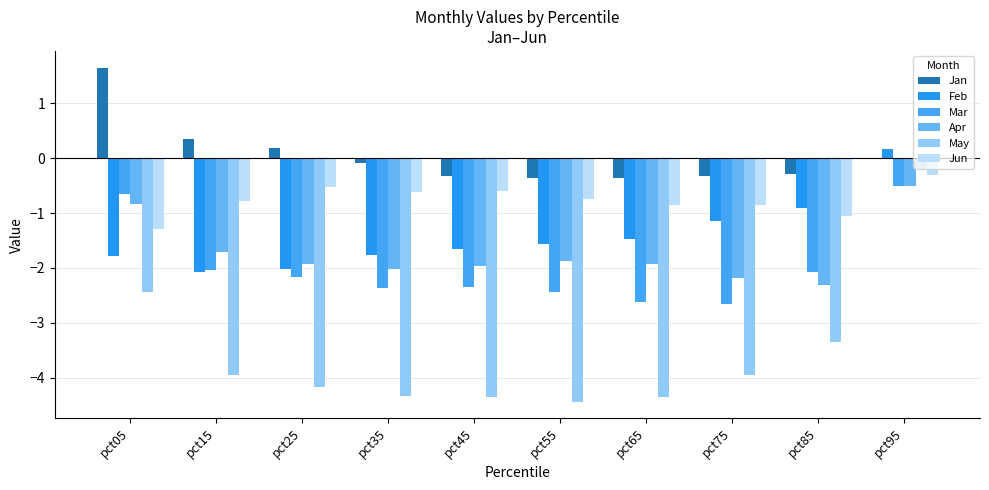

Is the value of May at pct25 greater than the value of Apr at pct45?

No